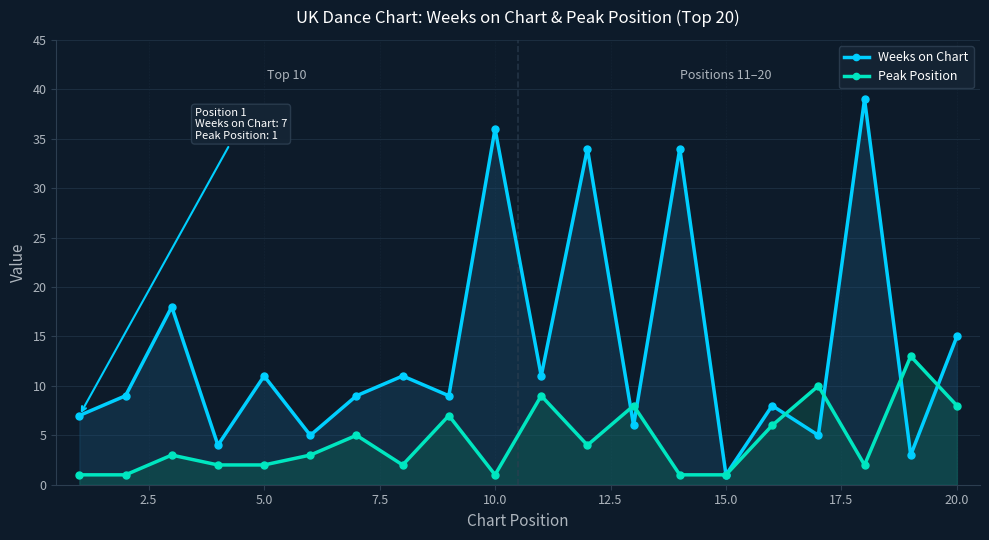

True or false: Peak Position has a value of 2 at 5.0.

True